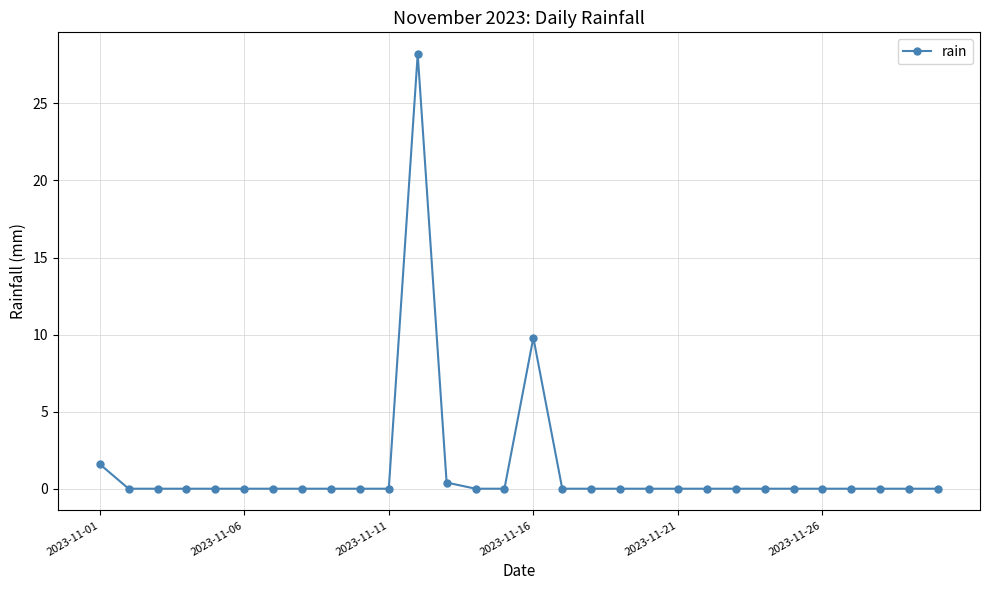

True or false: there are more than 1 points higher than both neighbors.

True